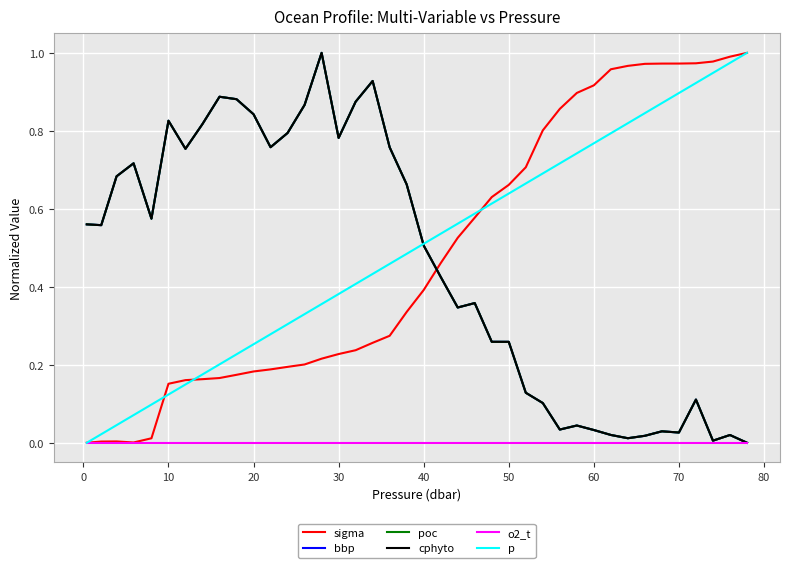

True or false: poc has more than 2 points higher than both neighbors.

True